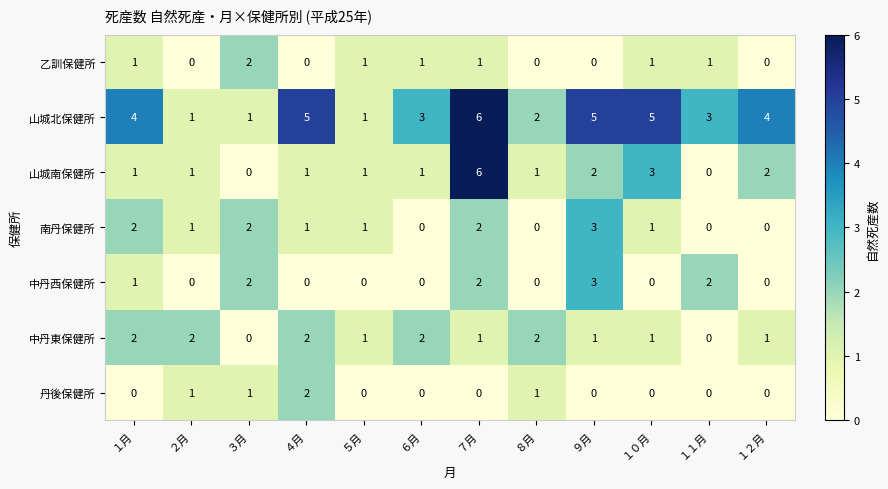

How many 中丹東保健所 values are between 1 and 2?

10